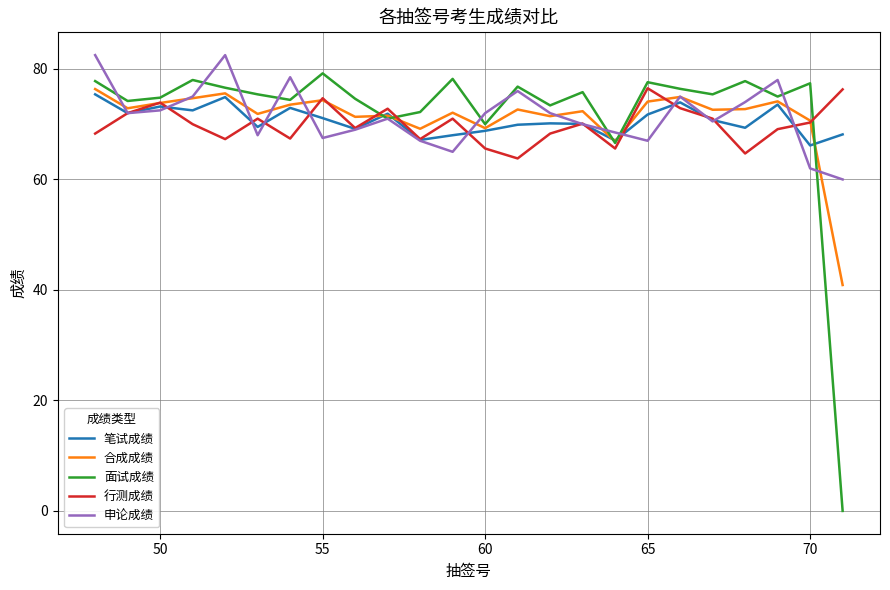

What is the greatest value displayed?

82.5